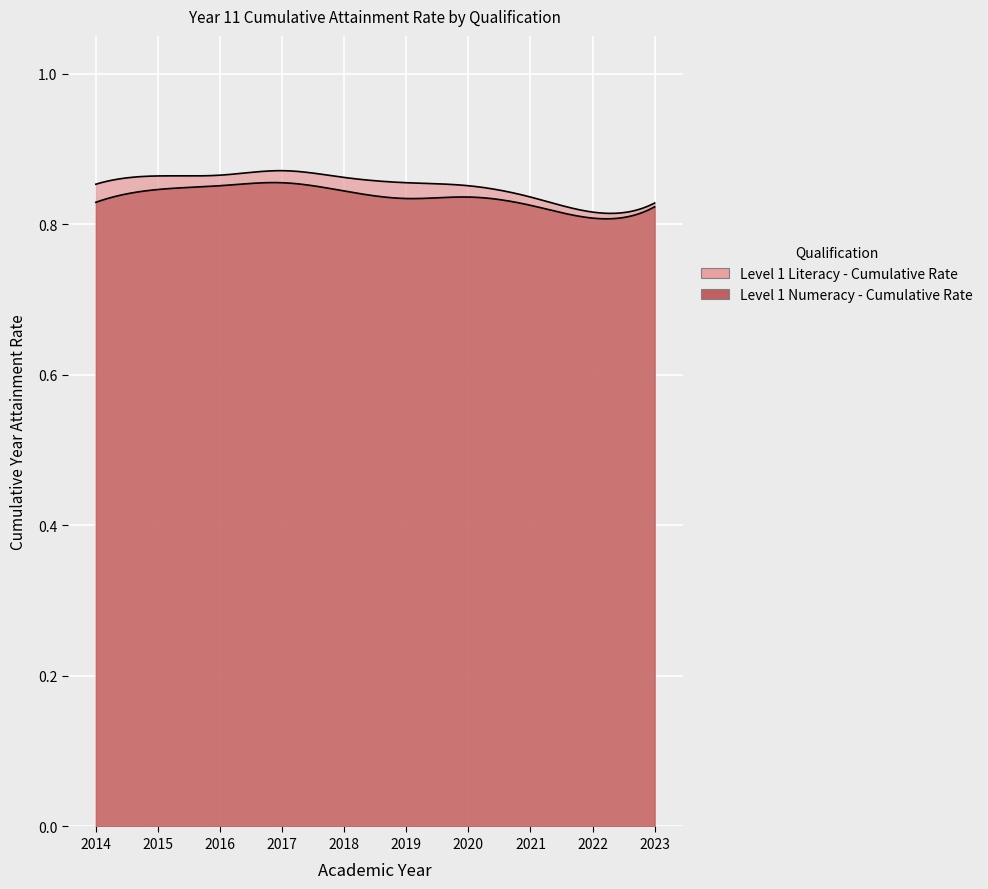

What is the value of the Level 1 Literacy - Cumulative Rate point at the 7th from the left?

0.9